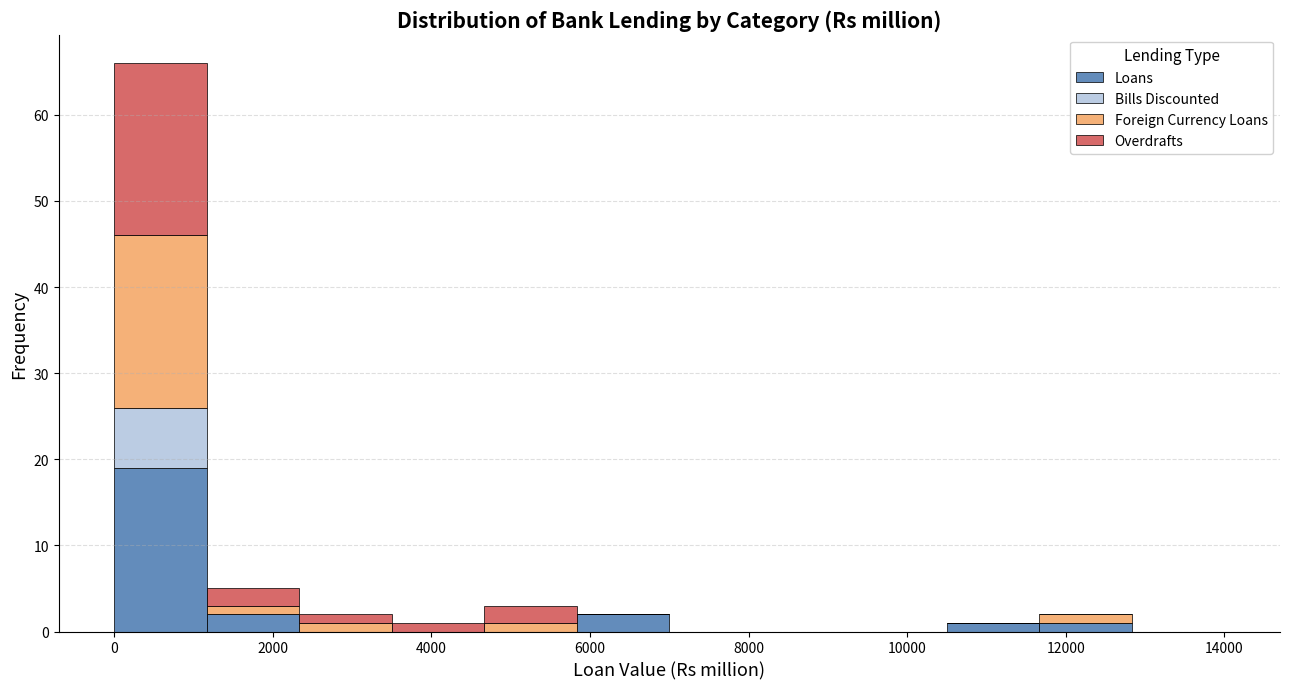

Reading left to right, list every stacked bar in this chart as the range it spans on the x-axis followed by its total height. Neither the bar edges nor the heights are printed on the chart, so give them approximately, as read against the axes.

0 to 1200: 66
1200 to 2400: 5
2400 to 3600: 2
3600 to 4600: 1
4600 to 5800: 3
5800 to 7000: 2
7000 to 8200: 0
8200 to 9400: 0
9400 to 10600: 0
10600 to 11600: 1
11600 to 12800: 2
12800 to 14000: 0